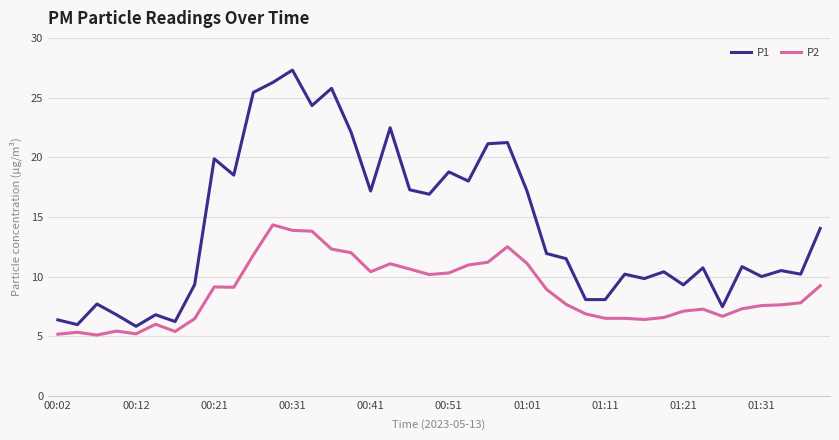

How many values in the P1 series exceed 11?

20